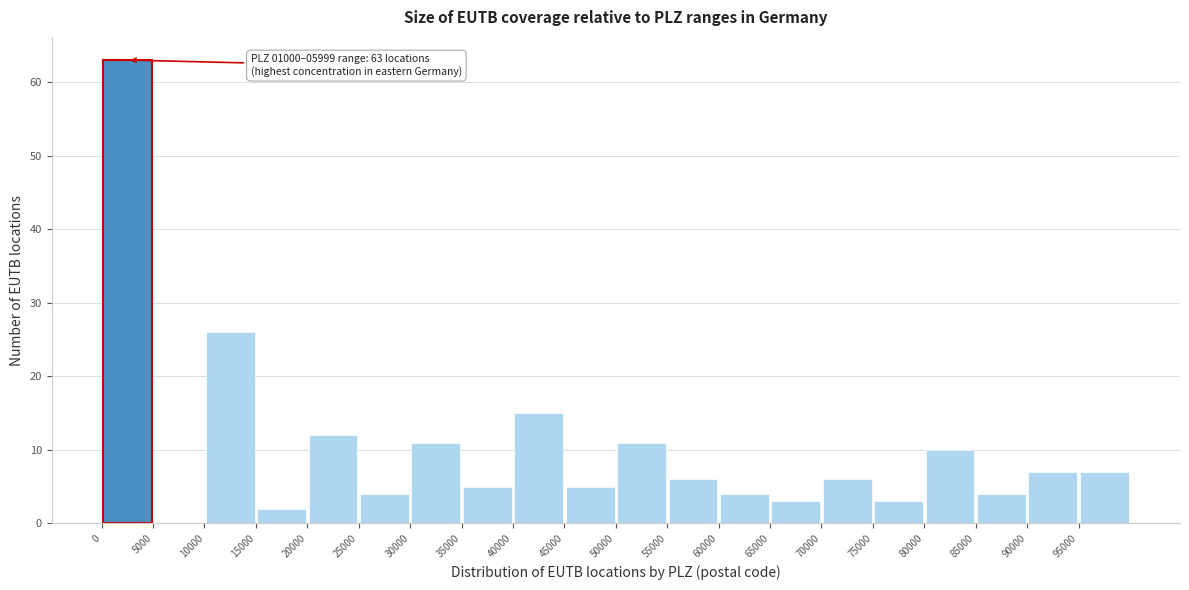

Over which range of the x-axis is the bar tallest?

0 to 5000